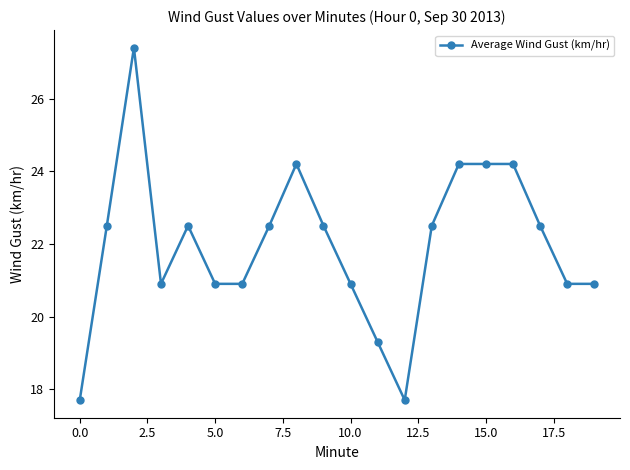

Reading right to left, list all the values displayed in this chart.

20.9	20.9	22.5	24.2	24.2	24.2	22.5	17.7	19.3	20.9	22.5	24.2	22.5	20.9	20.9	22.5	20.9	27.4	22.5	17.7